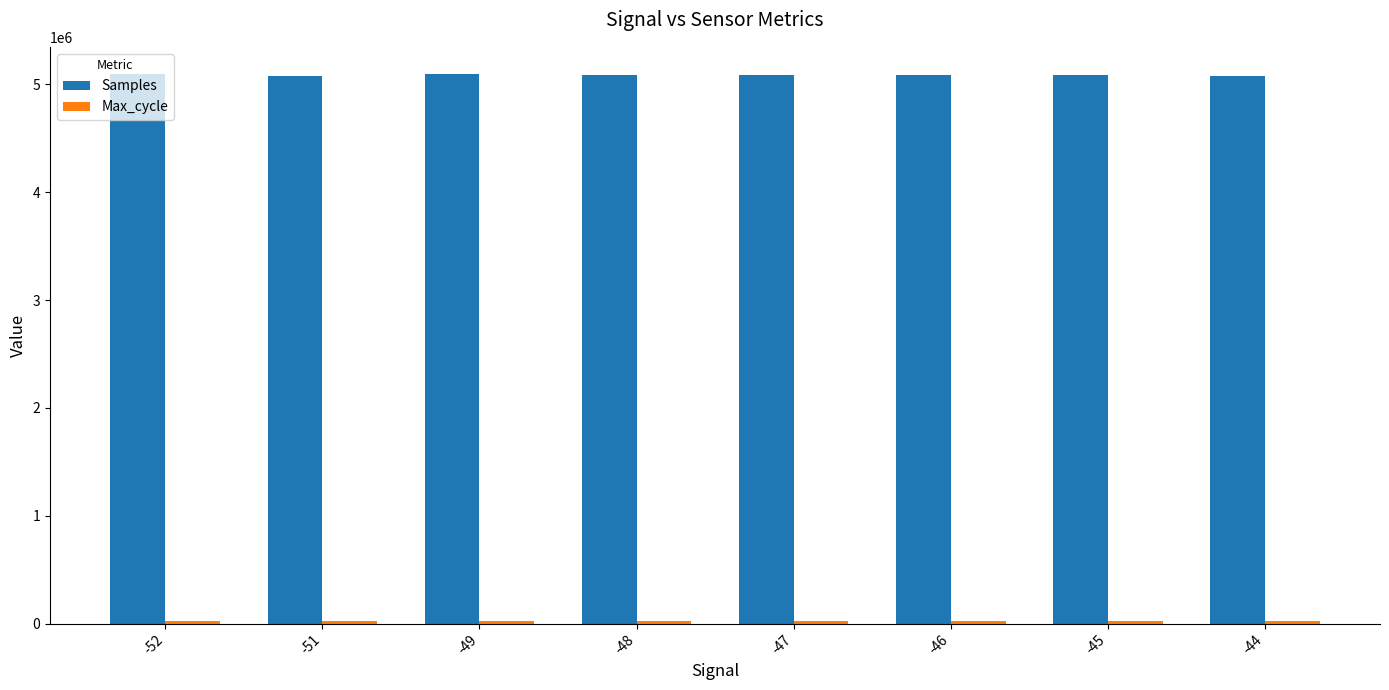

What is the average value of the Samples series?

5086175